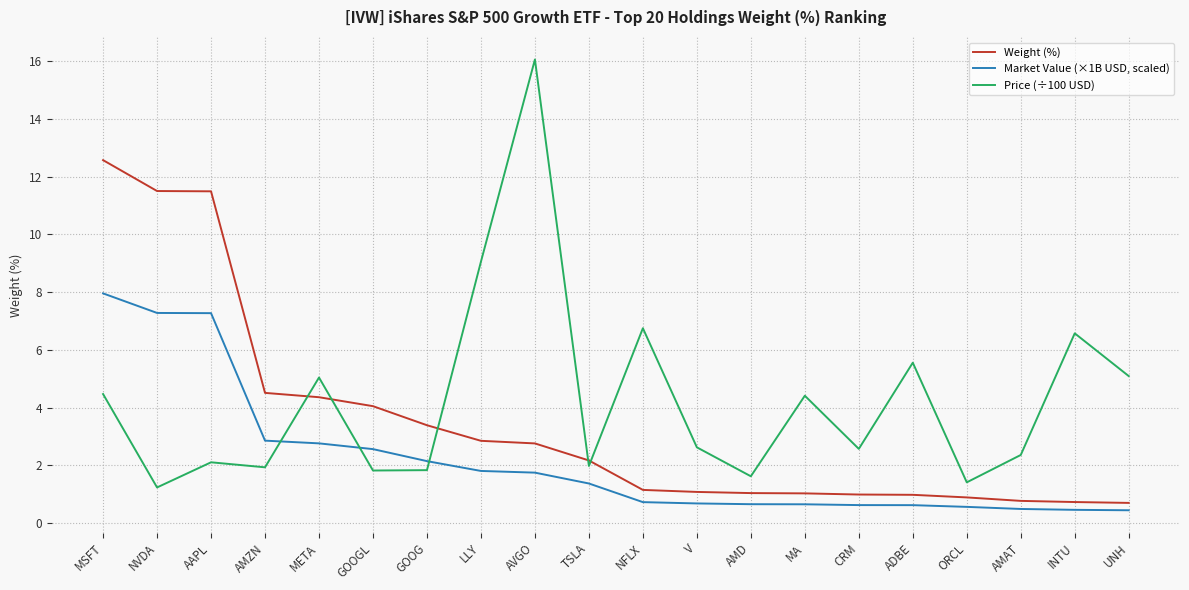

Which series has the widest spread of values?

Price (÷100 USD)